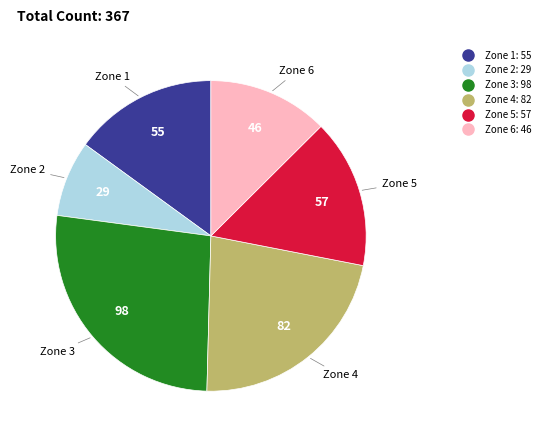

Which slice is the largest?

Zone 3